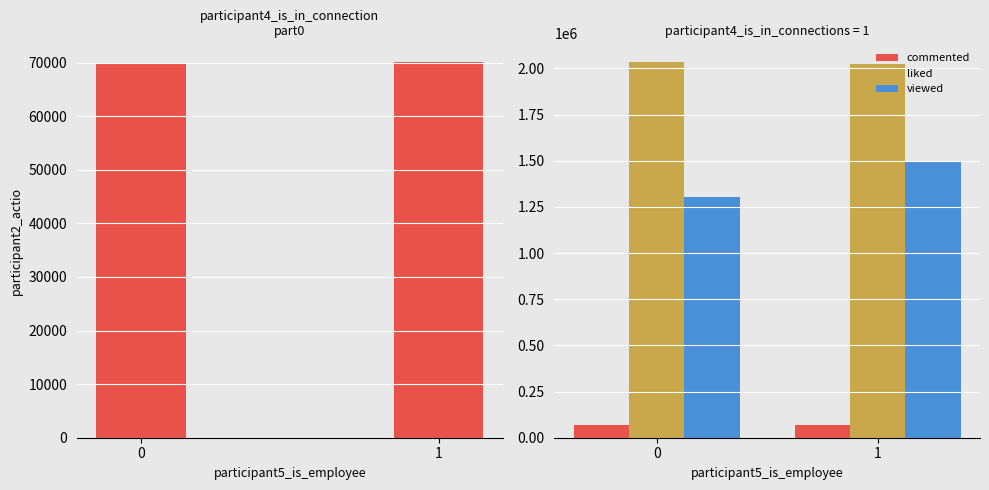

How many data points does each series have?

2